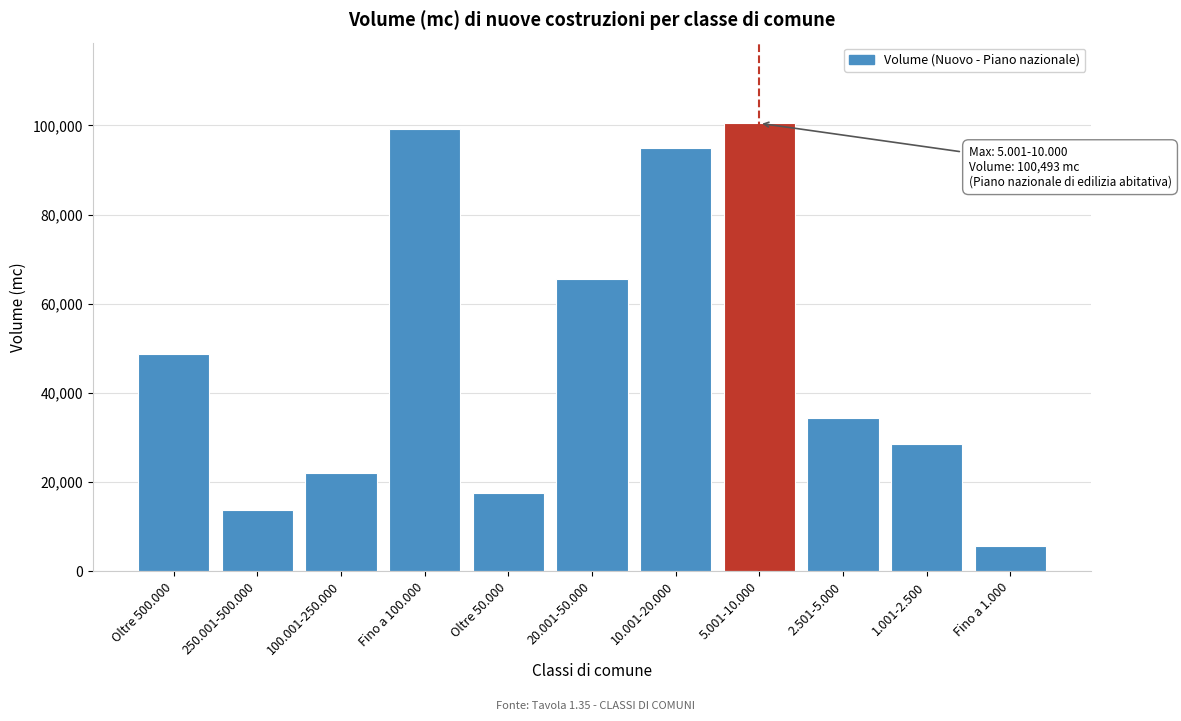

Reading right to left, extract all data points from this chart.

Fino a 1.000=5561	1.001-2.500=28599	2.501-5.000=34447	5.001-10.000=100493	10.001-20.000=94928	20.001-50.000=65566	Oltre 50.000=17597	Fino a 100.000=99308	100.001-250.000=22091	250.001-500.000=13648	Oltre 500.000=48797